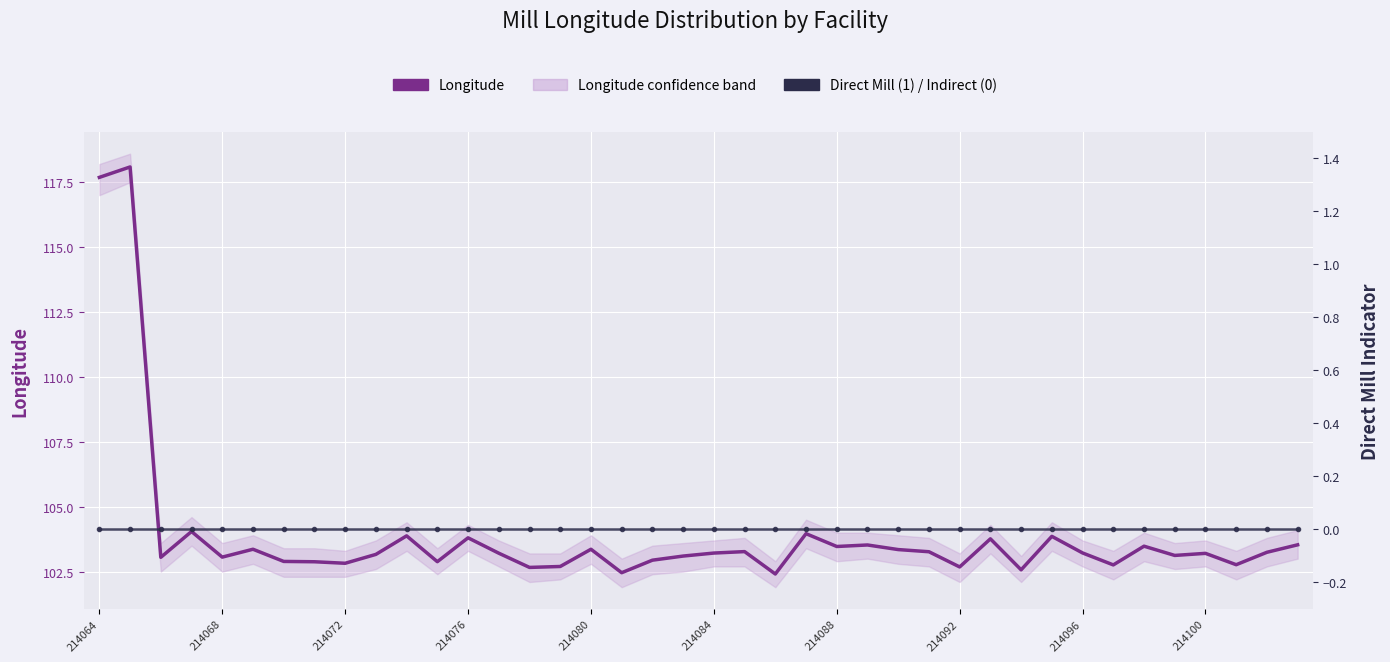

How many data points in Longitude are less than 103?

13